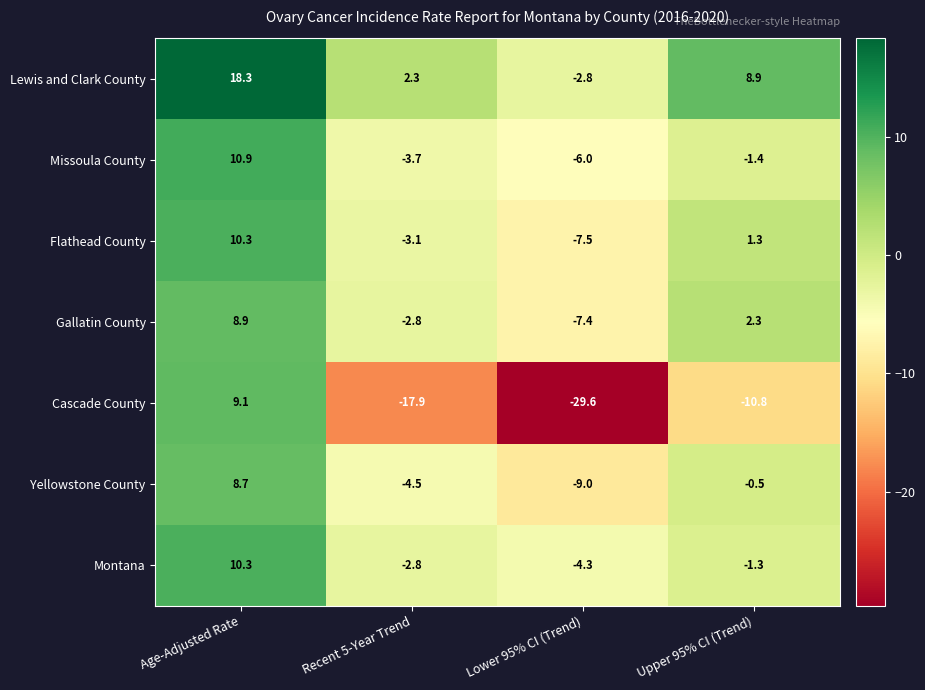

True or false: Flathead County has a value of -1.8 at Recent 5-Year Trend.

False